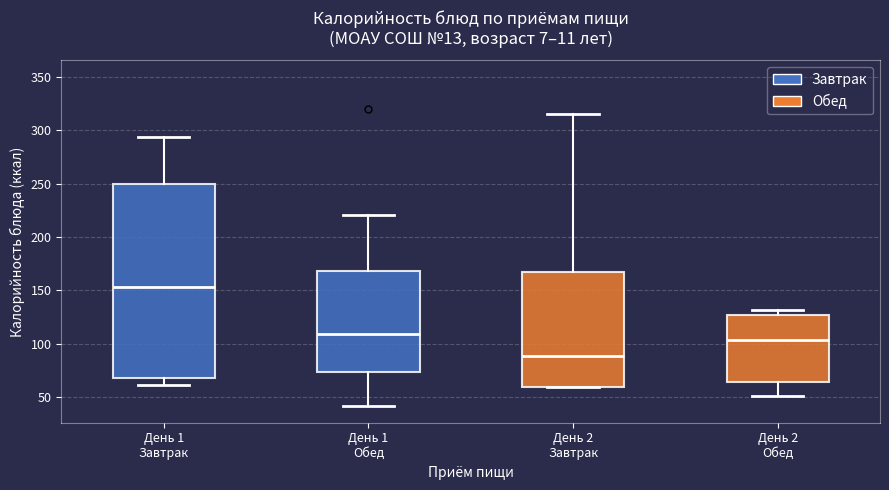

Reading left to right, transcribe this box plot: for each box, give where its median line is, the range the box spans, and where its two whiskers end, as read against the y-axis. The values are not printed on the chart, so give them approximately, as read against the axis.

День 1 Завтрак: median 155, box 70 to 250, whiskers 60 to 295
День 1 Обед: median 110, box 75 to 170, whiskers 40 to 220
День 2 Завтрак: median 90, box 60 to 165, whiskers 60 to 315
День 2 Обед: median 105, box 65 to 125, whiskers 50 to 130